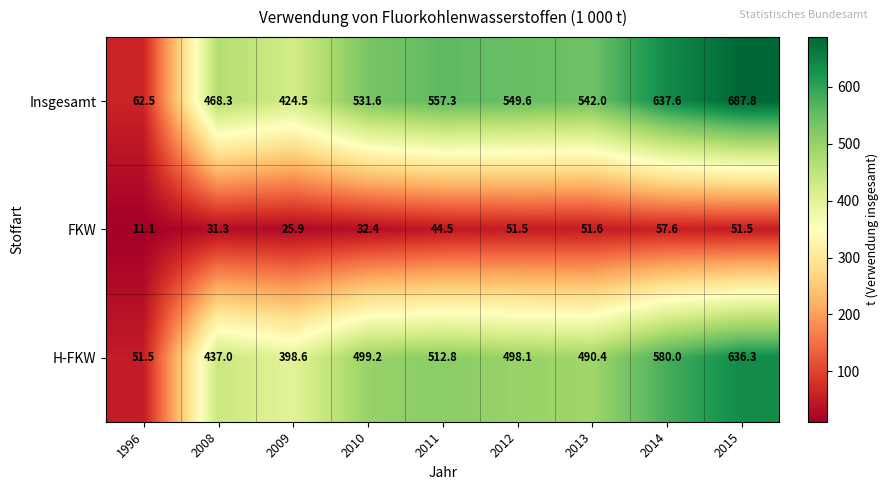

The value of H-FKW at 2013 is 490.4. True or false?

True